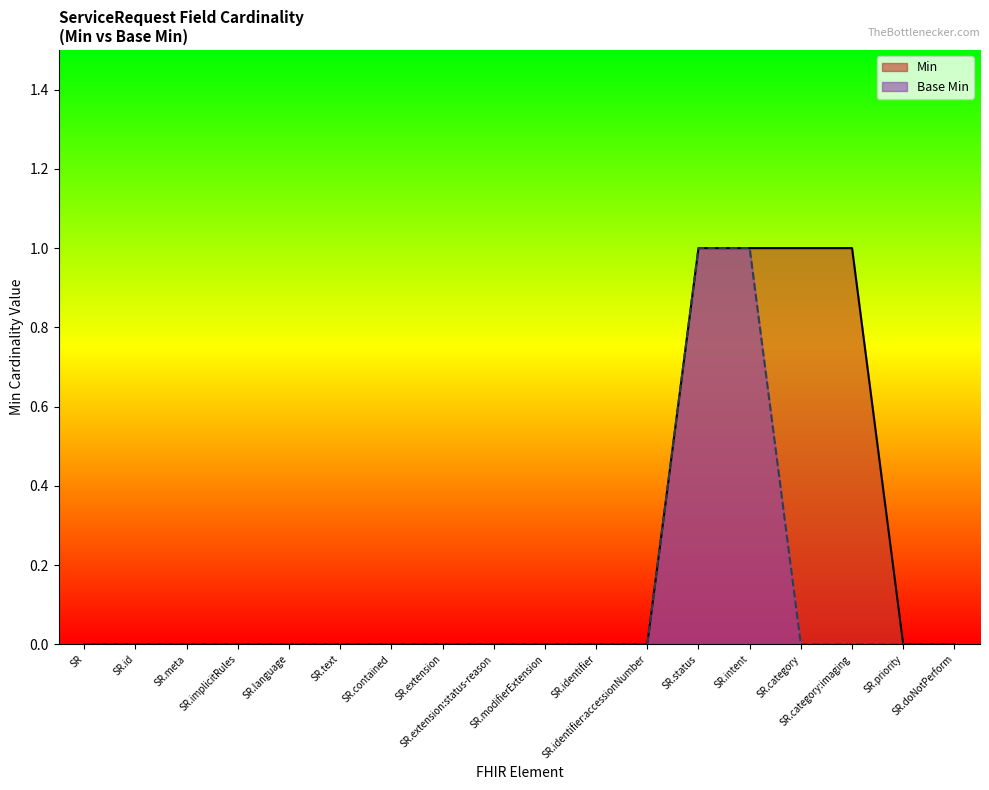

Reading left to right, extract all data points from this chart.

Min: SR=0	SR.id=0	SR.meta=0	SR.implicitRules=0	SR.language=0	SR.text=0	SR.contained=0	SR.extension=0	SR.extension:status-reason=0	SR.modifierExtension=0	SR.identifier=0	SR.identifier:accessionNumber=0	SR.status=1	SR.intent=1	SR.category=1	SR.category:imaging=1	SR.priority=0	SR.doNotPerform=0
Base Min: SR=0	SR.id=0	SR.meta=0	SR.implicitRules=0	SR.language=0	SR.text=0	SR.contained=0	SR.extension=0	SR.extension:status-reason=0	SR.modifierExtension=0	SR.identifier=0	SR.identifier:accessionNumber=0	SR.status=1	SR.intent=1	SR.category=0	SR.category:imaging=0	SR.priority=0	SR.doNotPerform=0